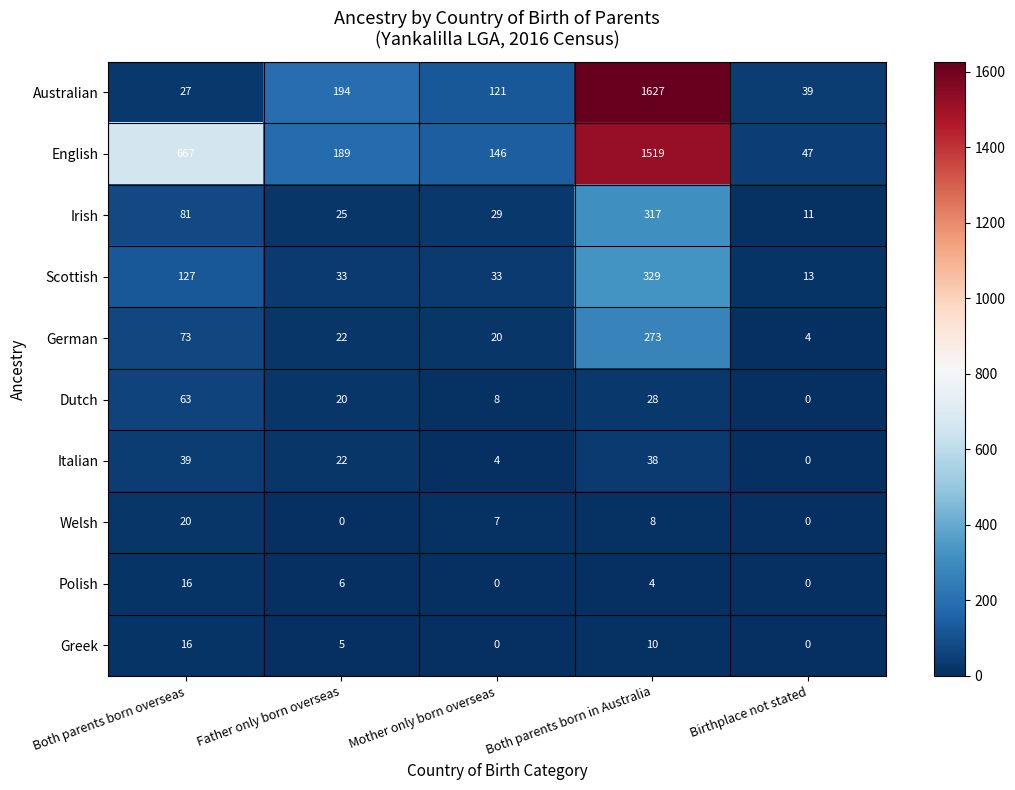

Which category has the lowest value in the Italian series?

Birthplace not stated